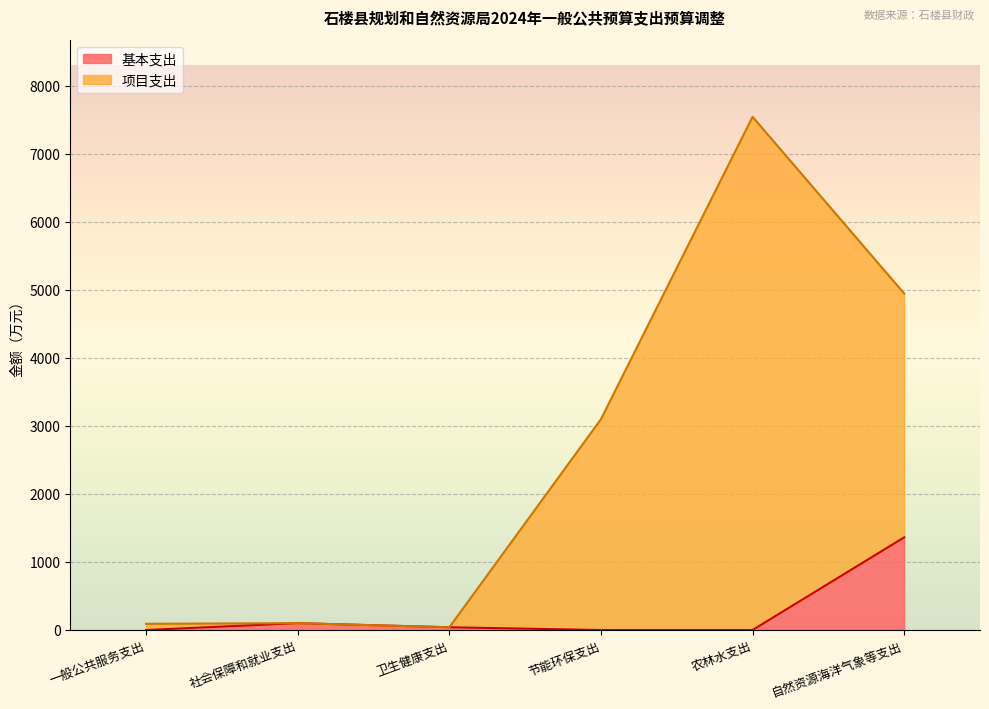

At how many categories does at least one series exceed 7522?

1